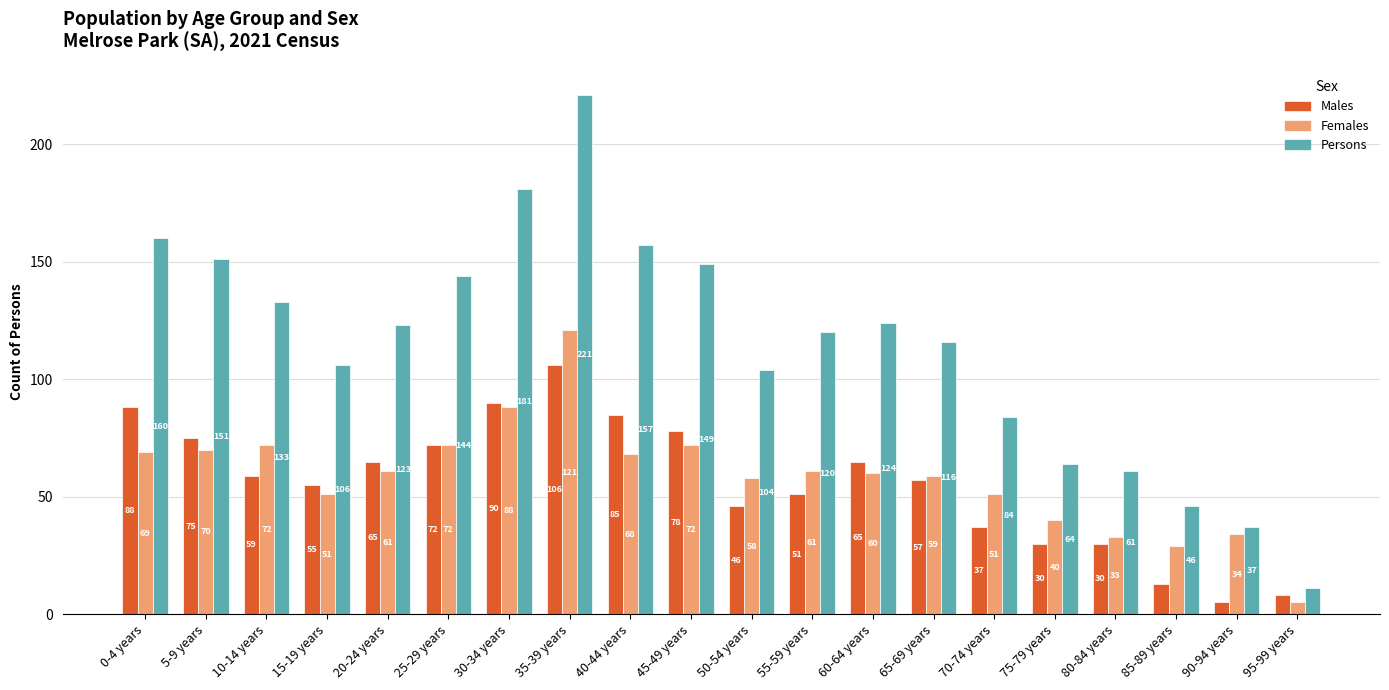

Which series has the largest range (max minus min)?

Persons